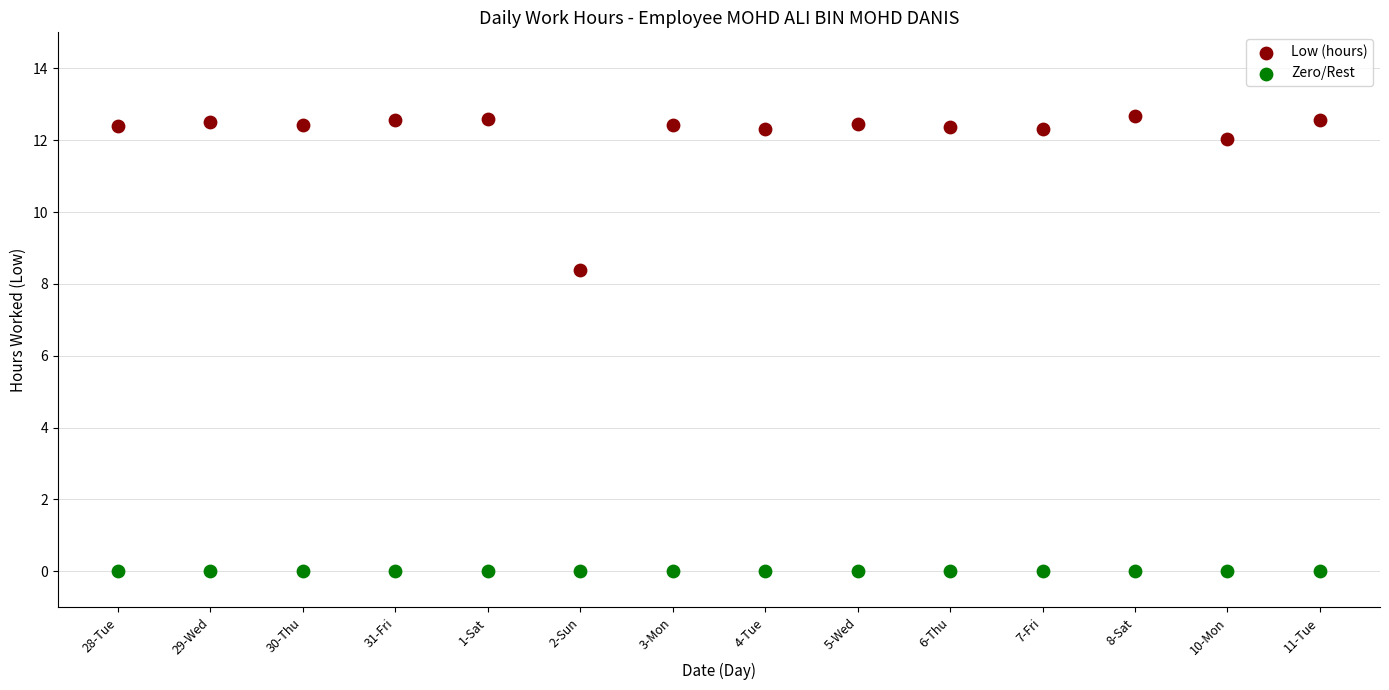

In the Low (hours) series, what Y value is closest to 10?

8.4